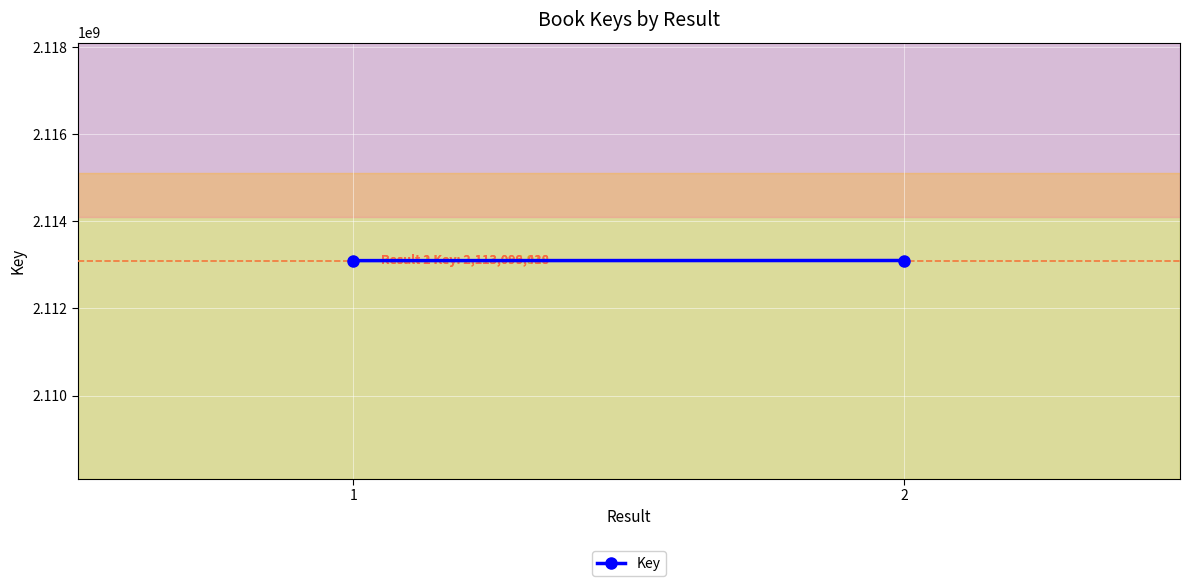

What is the maximum value shown in the chart?

2113099438